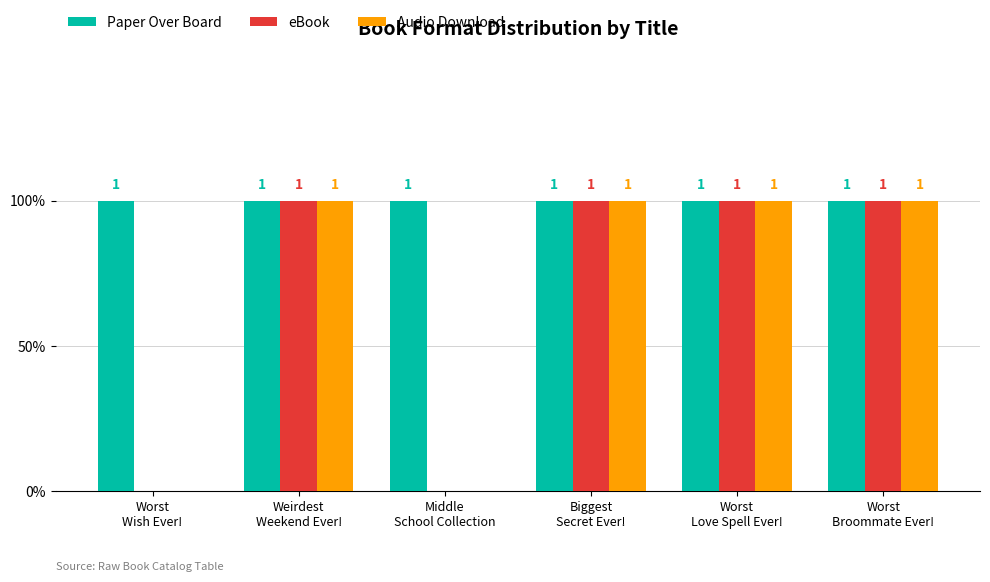

What is the spread (max minus min) of values at Worst
Wish Ever!?

1